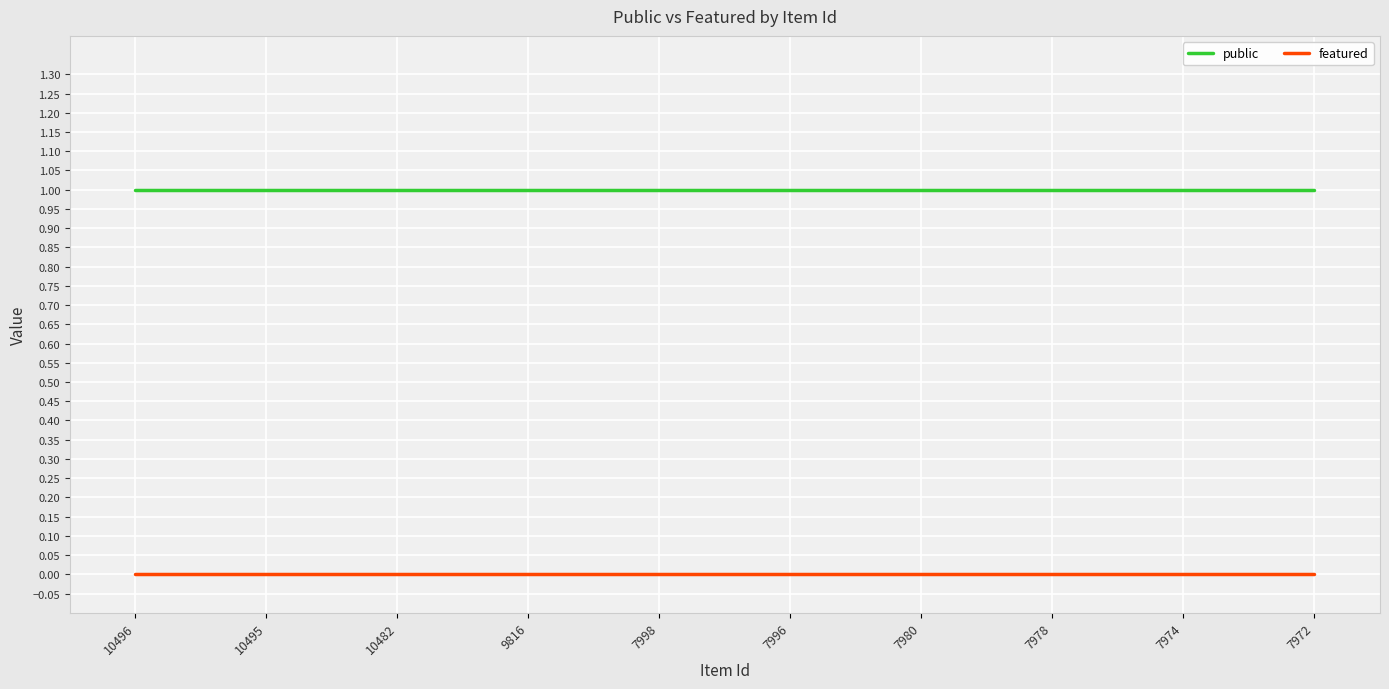

Is the value of public at 7972 greater than the value of featured at 10495?

Yes